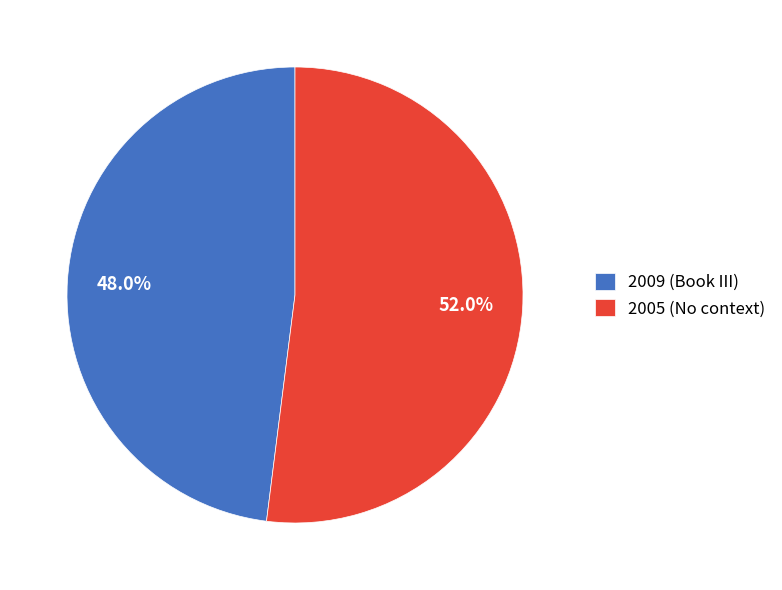

What is the largest slice in the pie chart?

2005 (No context)